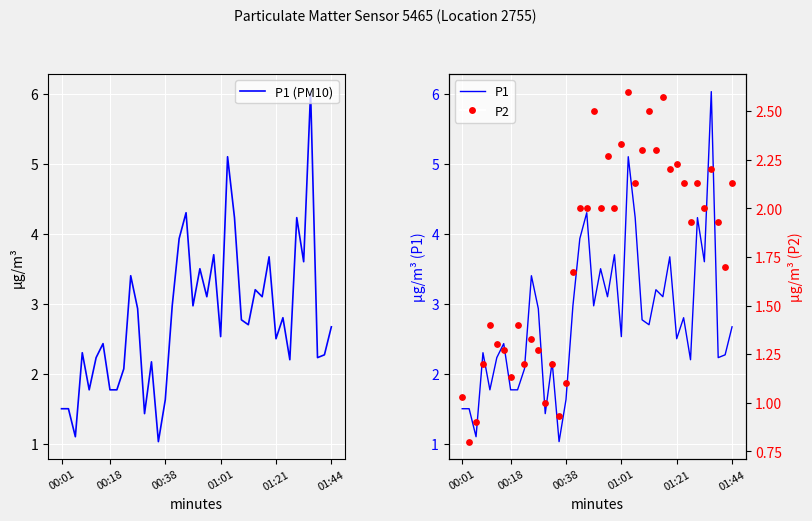

Which series contains the lowest Y value?

P2